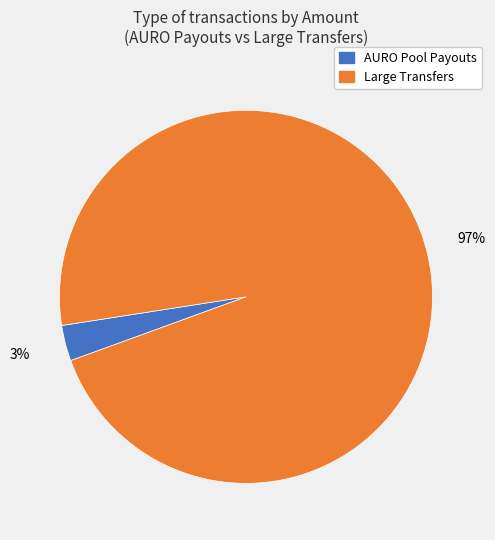

To the nearest percent, what is the average slice percentage?

50%